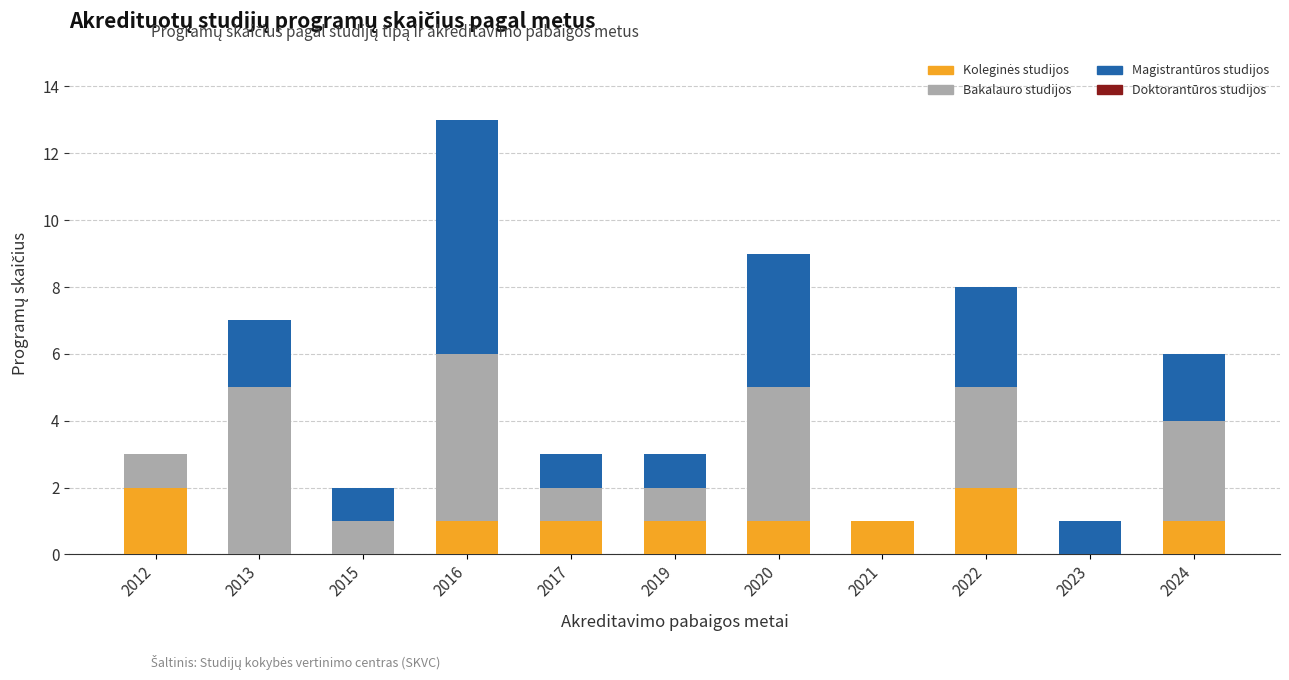

What is the total value across all series at 2012?

3